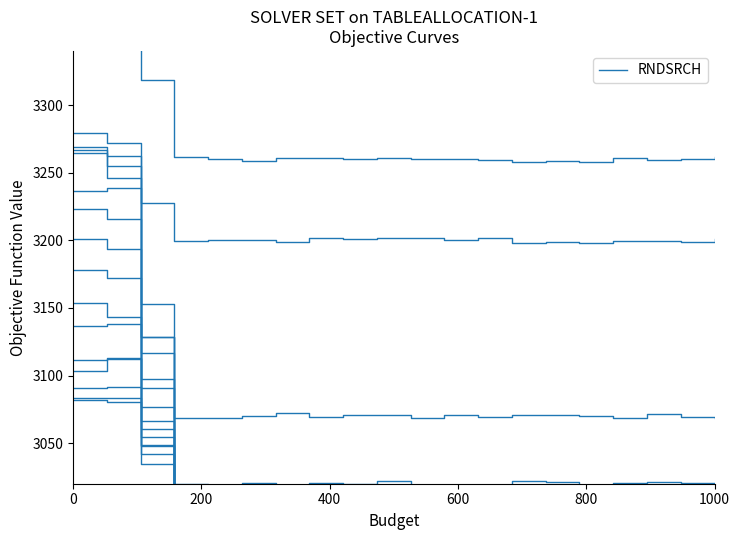

True or false: the data has more than 0 interior local peaks.

True